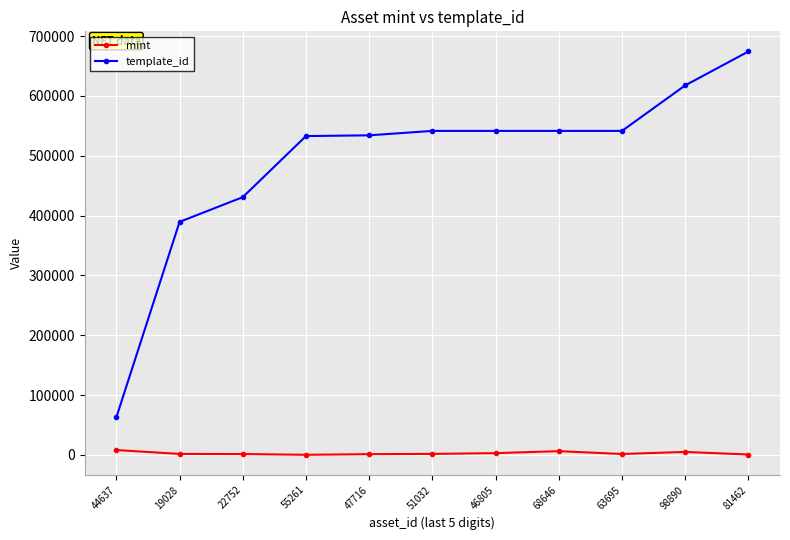

Which series has the largest total across all categories?

template_id